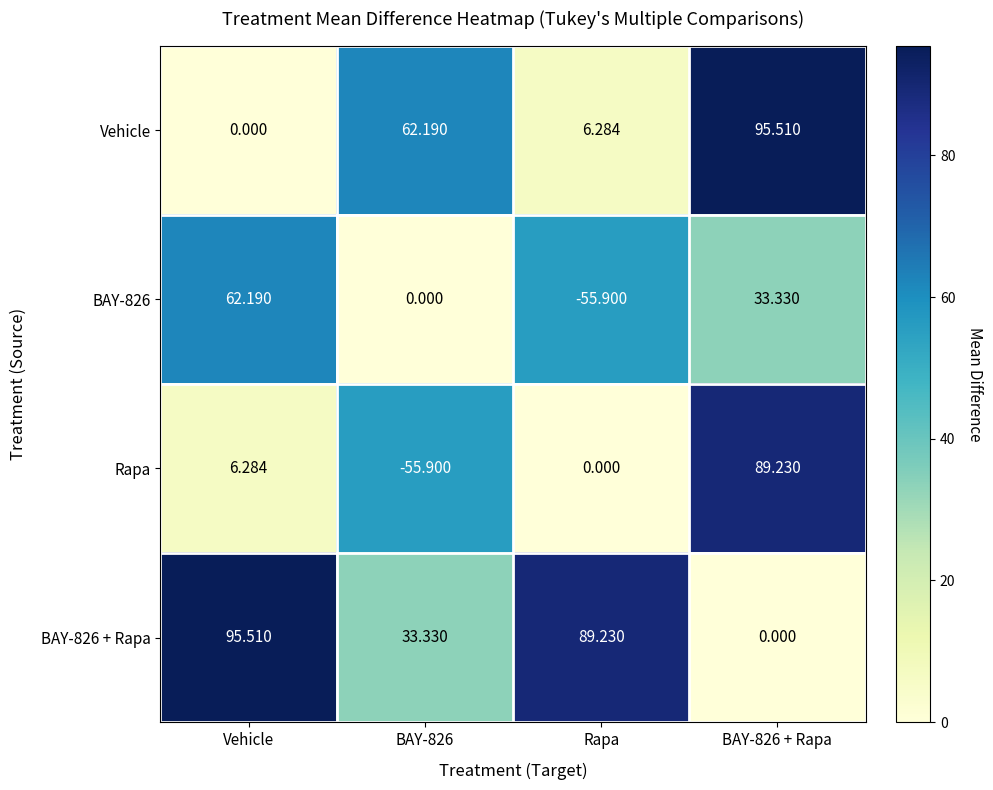

What is the difference between the highest and lowest values at Vehicle?

95.5